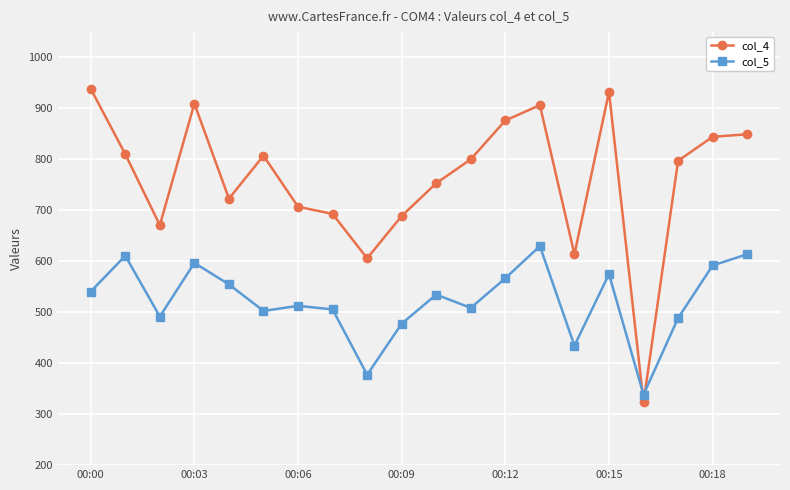

Count the number of categories in the chart.

20